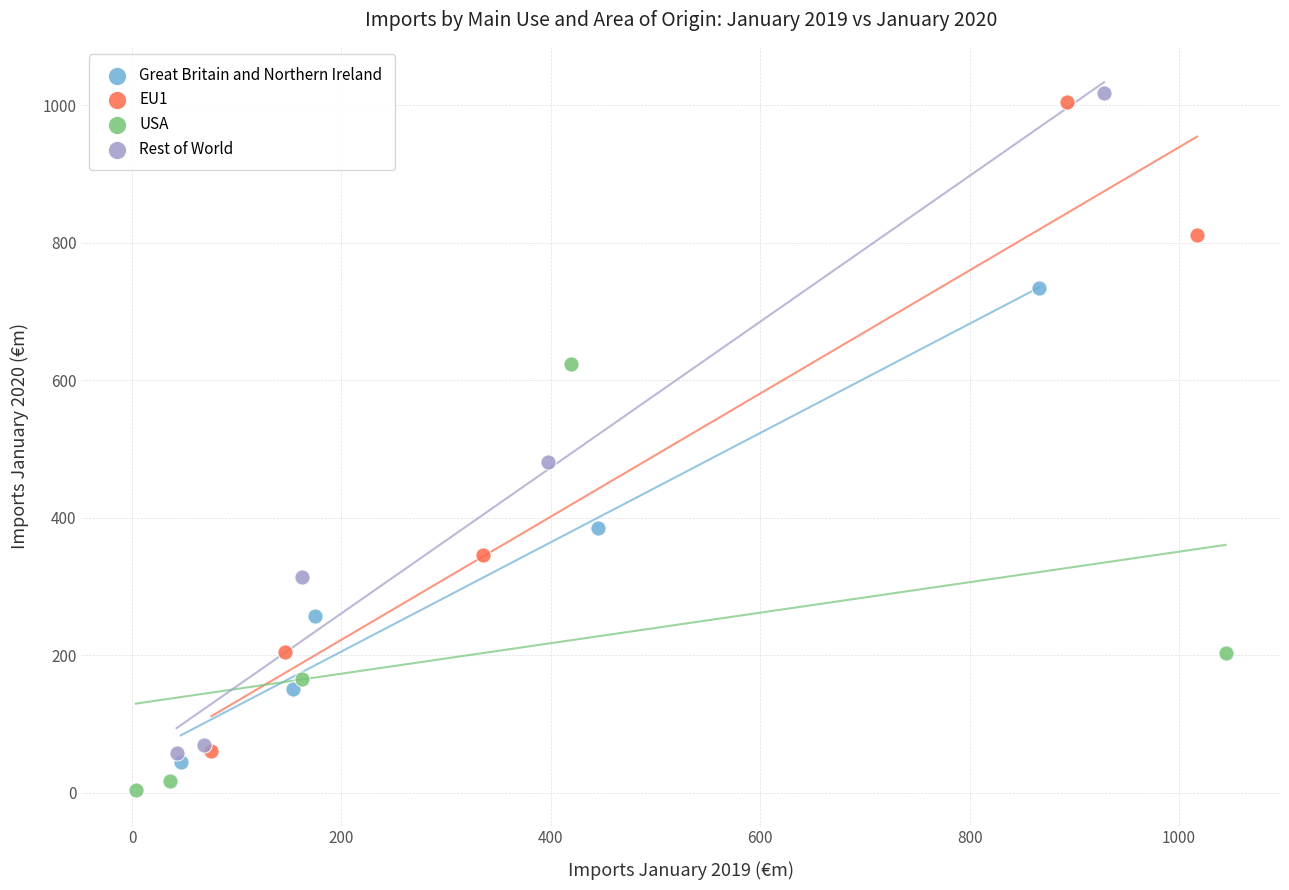

Which series has the largest Y range (max minus min)?

Rest of World